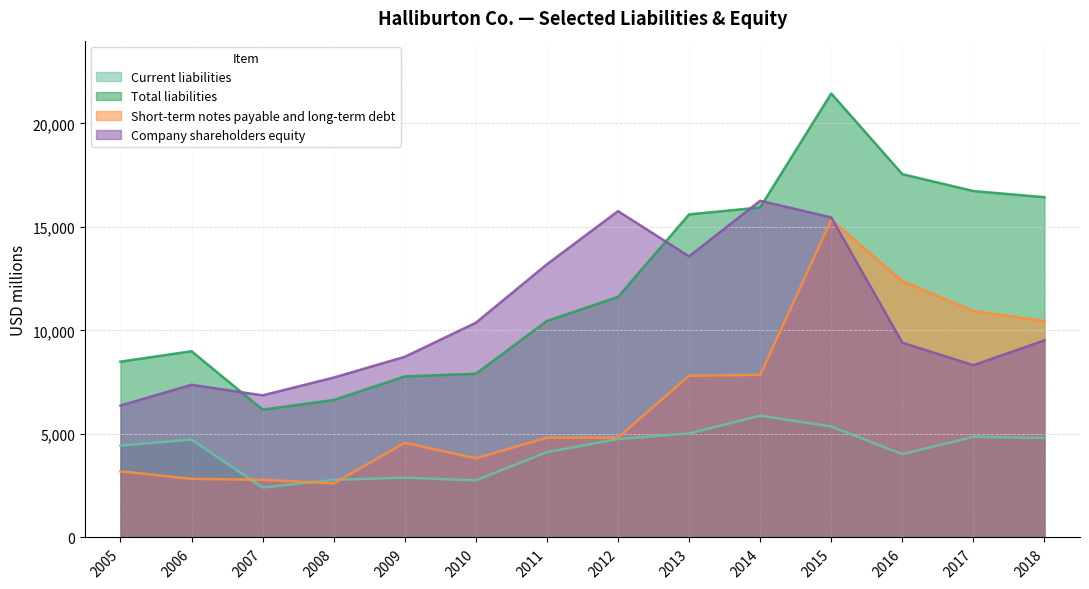

Does the chart display data point markers on the line(s)?

No